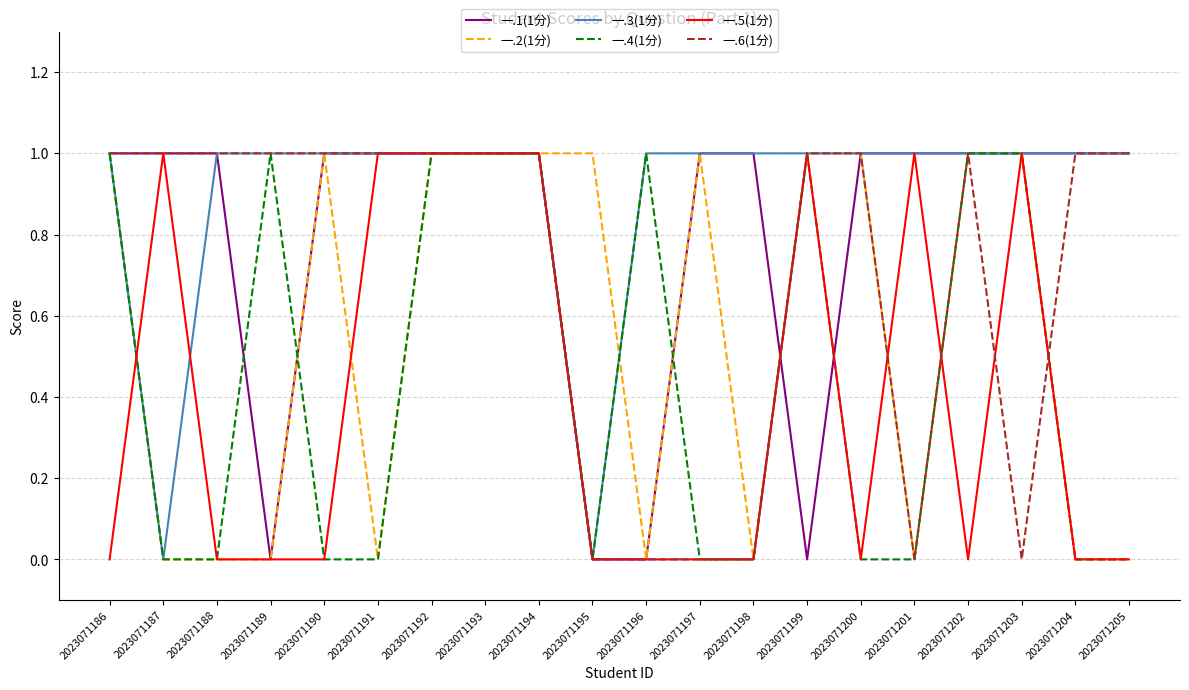

Between 2023071198 and 2023071204, which series saw the biggest shift?

一.6(1分)